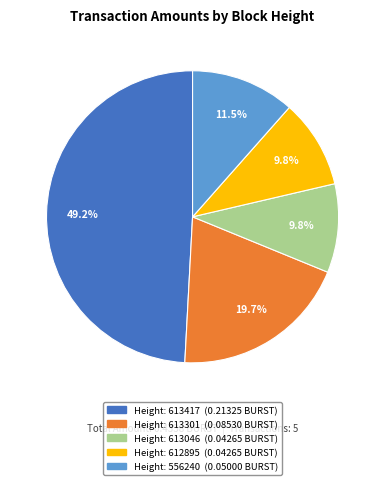

Does any single category account for the majority?

No